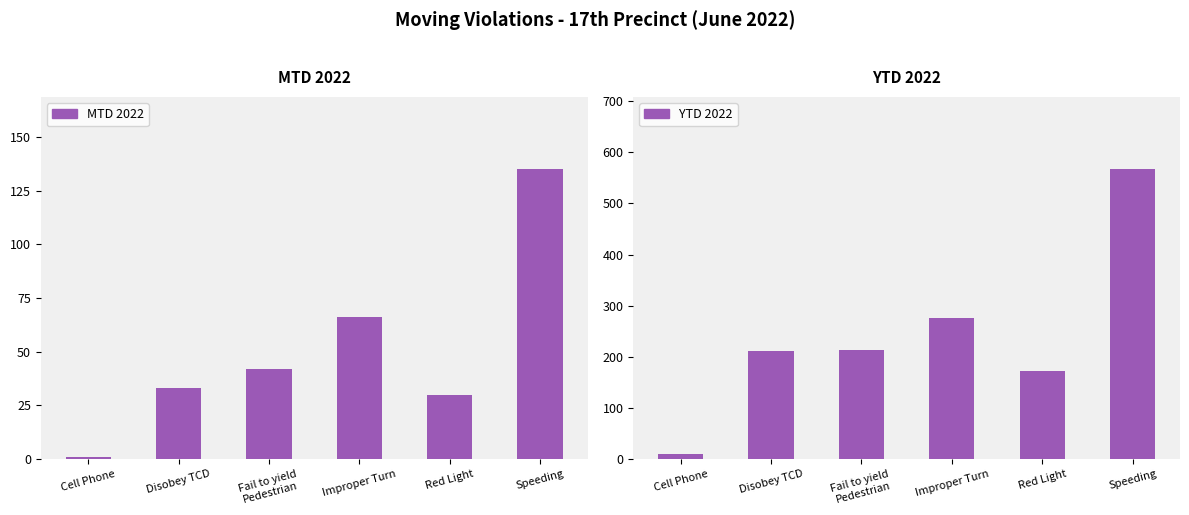

What position from the right is Speeding?

1